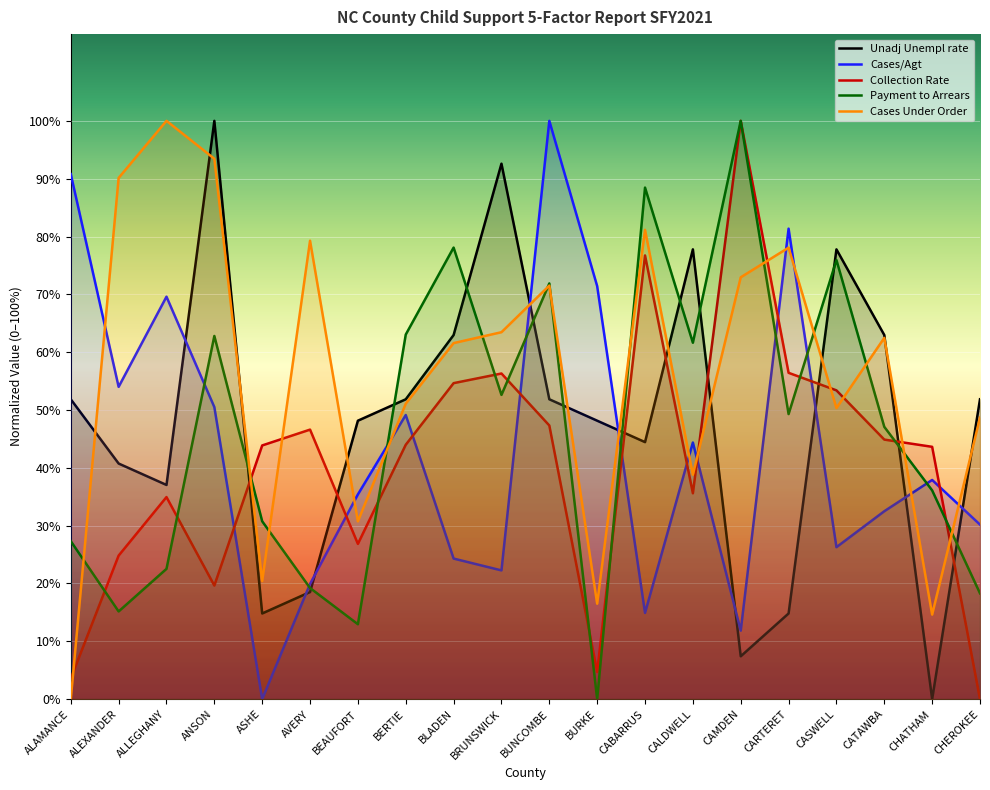

How many values in Payment to Arrears are above zero?

19